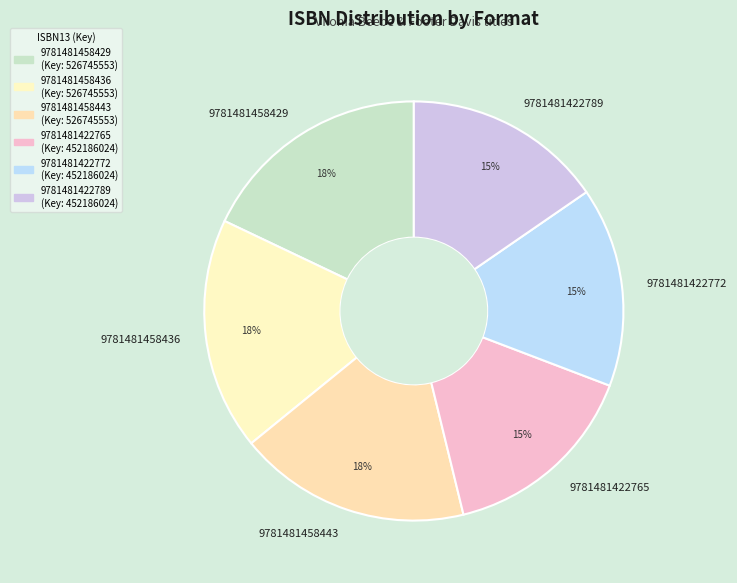

To the nearest percent, what is the difference between the 9781481422772 and 9781481458436 slice percentages?

3%